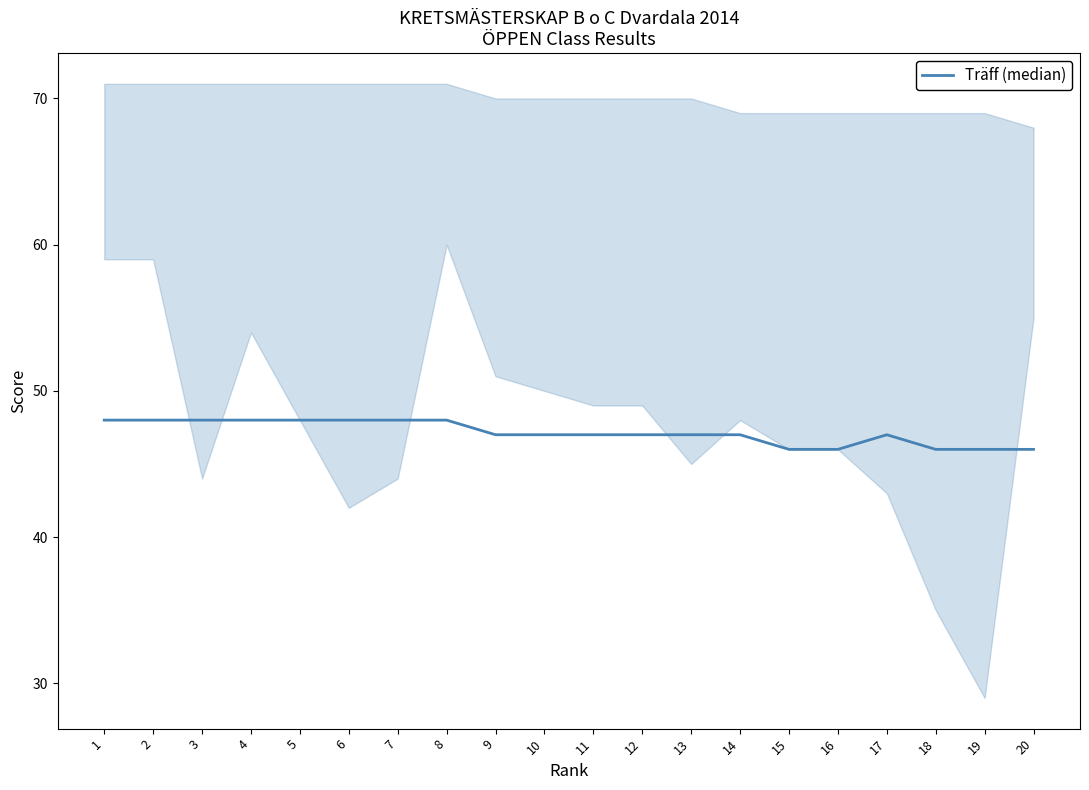

How many distinct data groups are displayed?

1